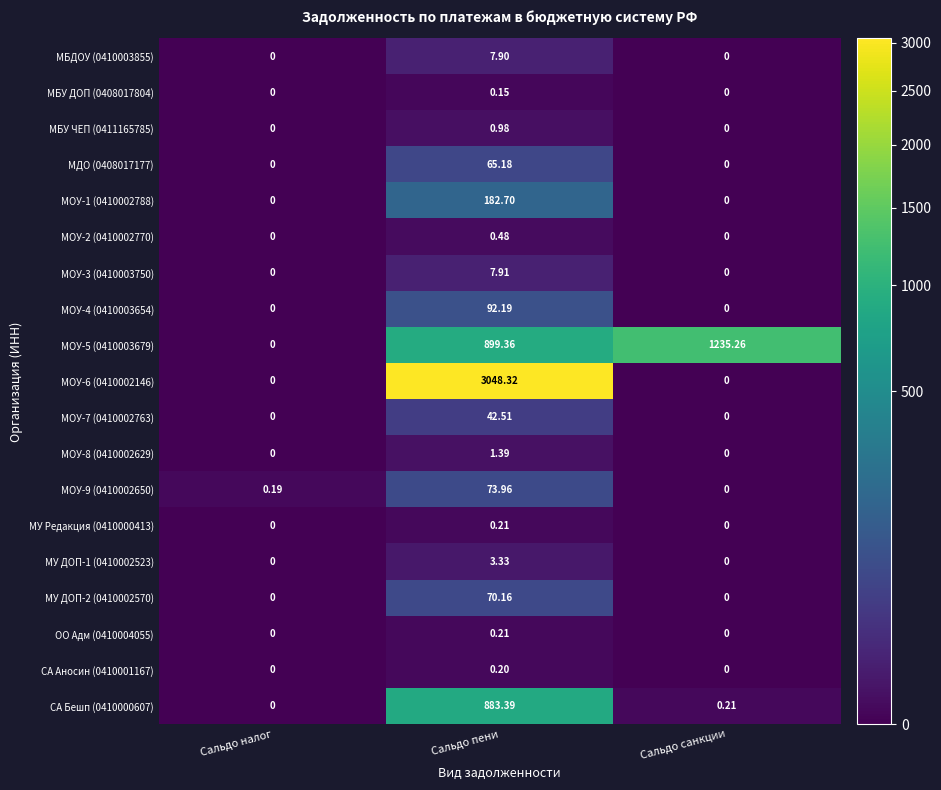

At which category is the sum across all series the highest?

Сальдо пени